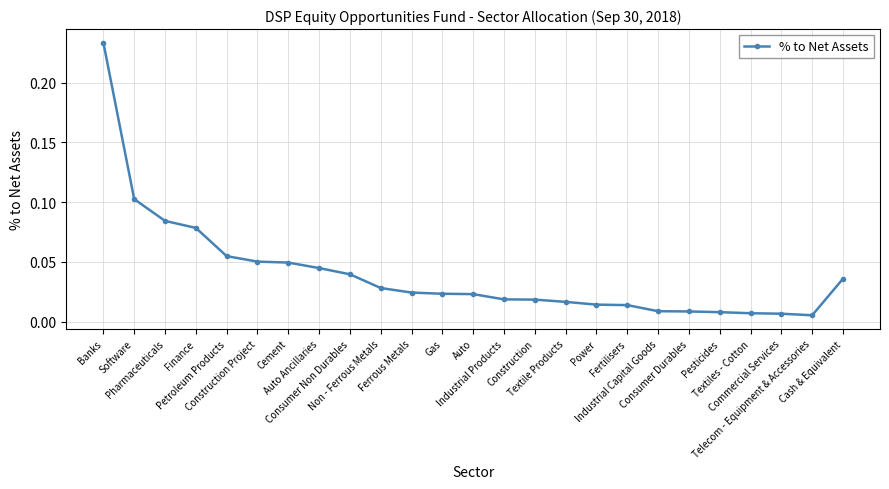

What is the sum of all values?

1.0